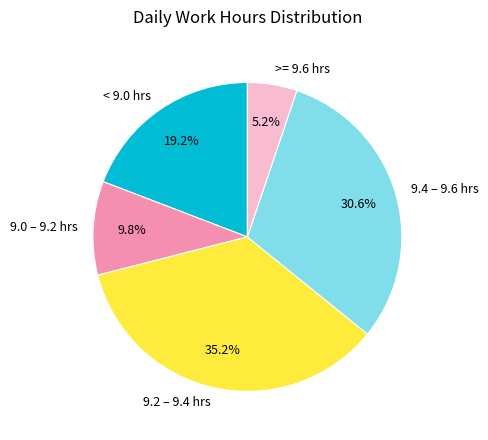

Which slice is the largest?

9.2 – 9.4 hrs